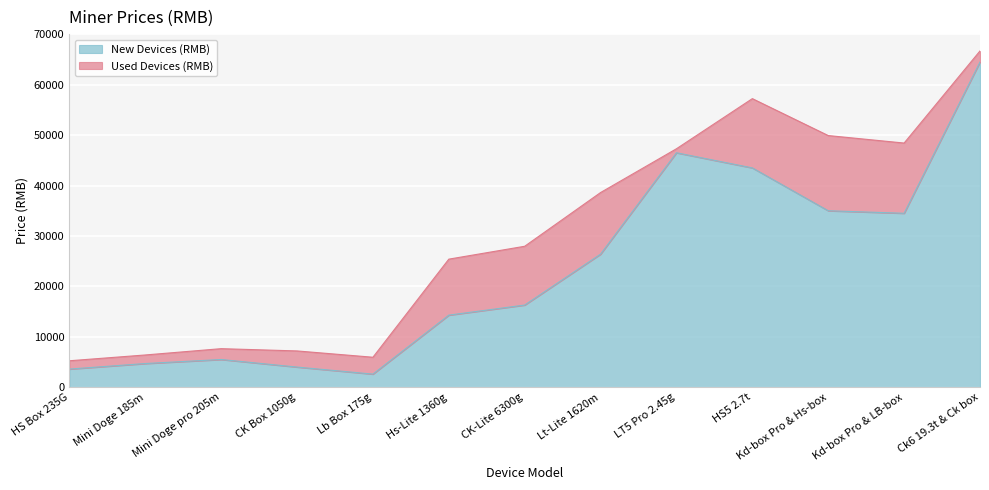

Reading left to right, list all the values displayed in this chart.

HS Box 235G=3600	Mini Doge 185m=4700	Mini Doge pro 205m=5500	CK Box 1050g=4000	Lb Box 175g=2600	Hs-Lite 1360g=14300	CK-Lite 6300g=16300	Lt-Lite 1620m=26400	LT5 Pro 2.45g=46500	HS5 2.7t=43500	Kd-box Pro & Hs-box=35000	Kd-box Pro & LB-box=34500	Ck6 19.3t & Ck box=64500